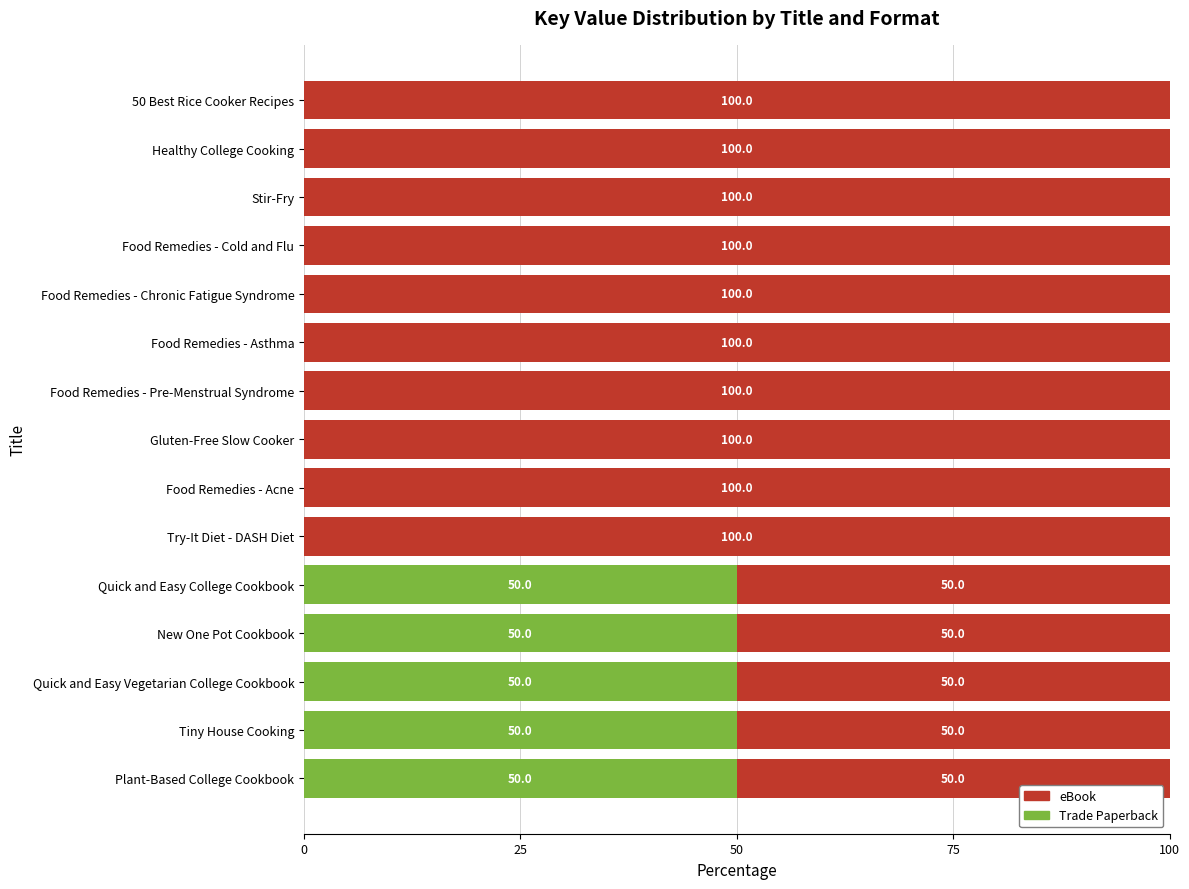

The Trade Paperback series shows 50 at Tiny House Cooking. True or false?

True